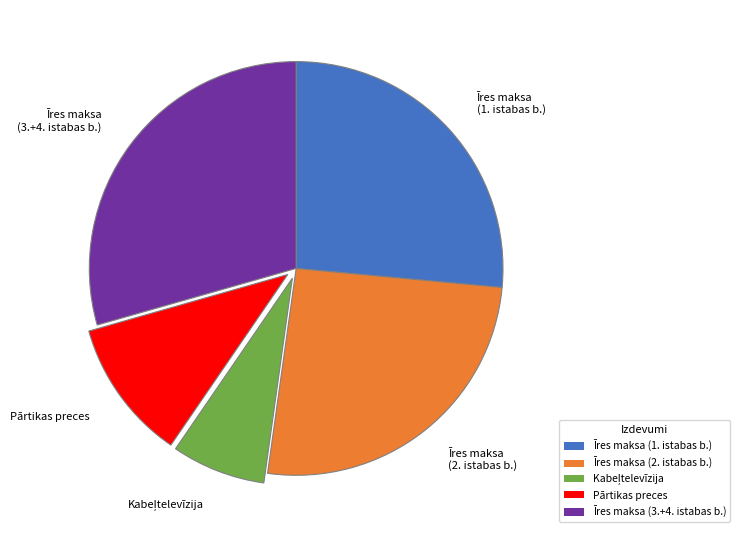

Does Īres maksa (3.+4. istabas b.) represent more than half of the total?

No